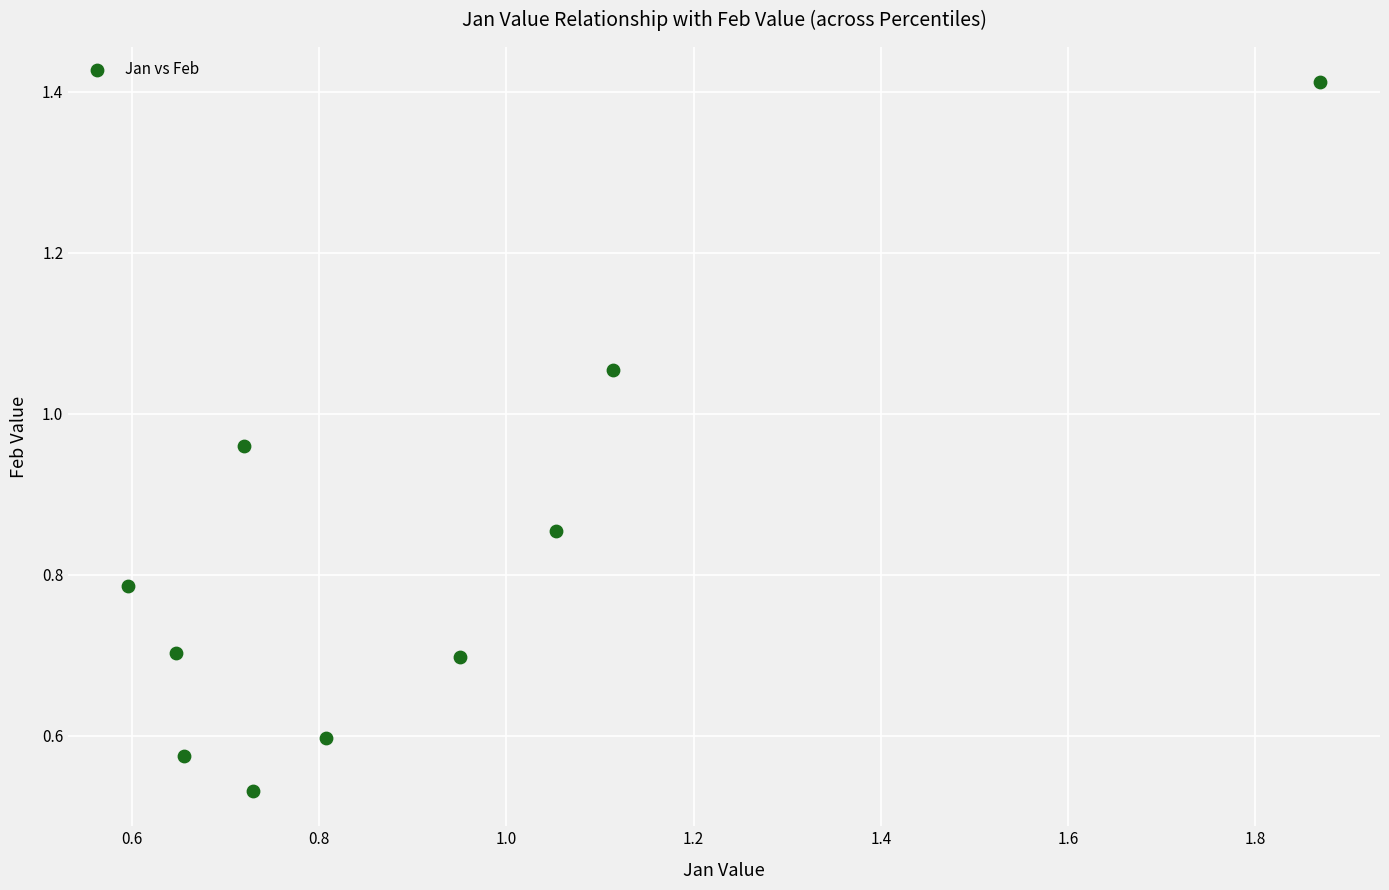

What is the range of X values (max minus min)?

1.3